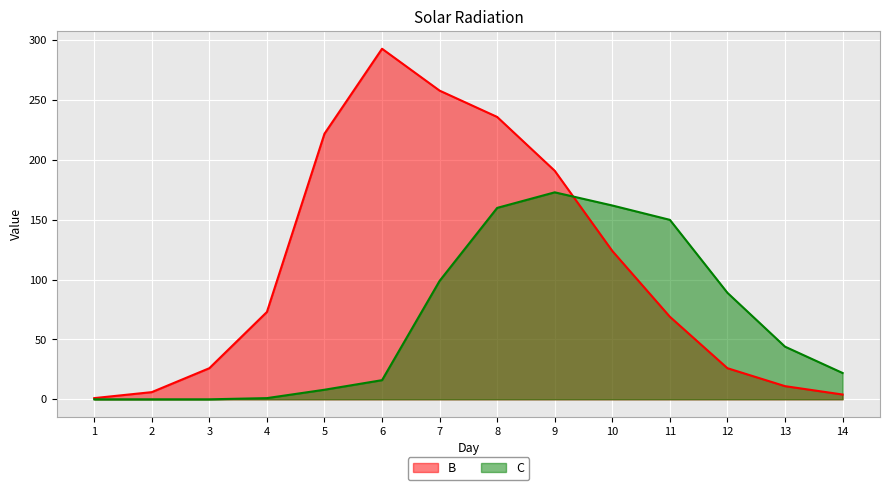

Where does the C series first go above 44?

7